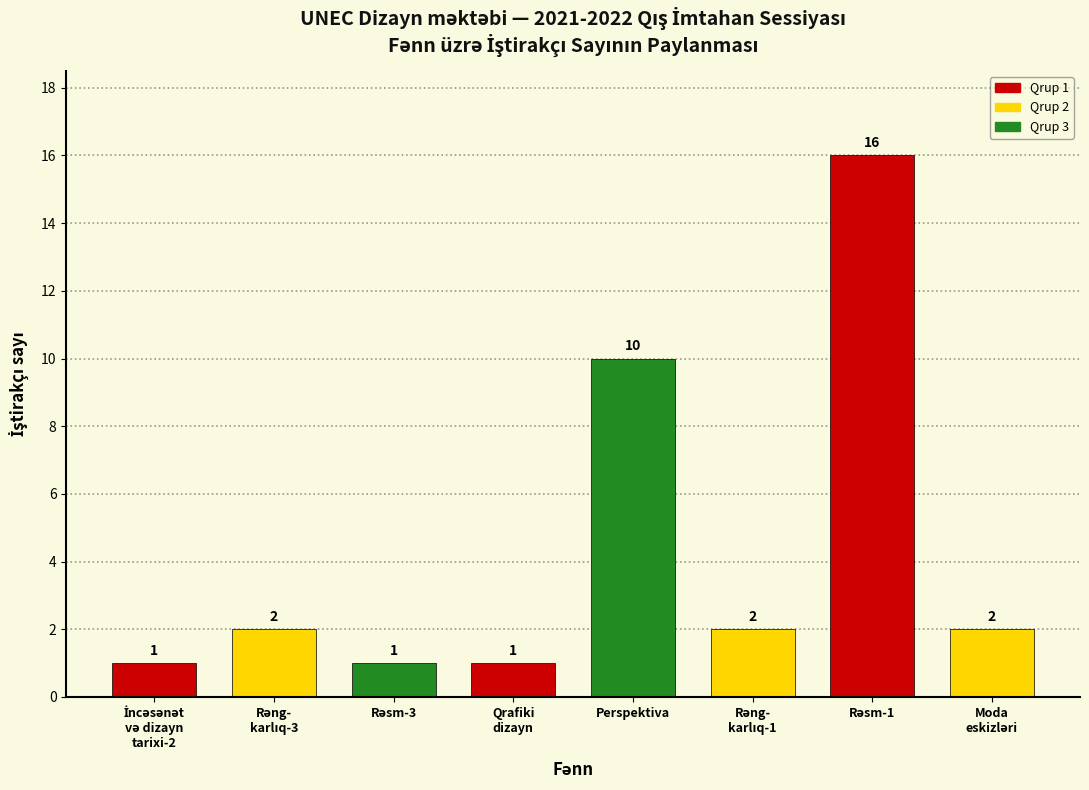

Reading left to right, what are all the values shown in this chart?

1	2	1	1	10	2	16	2